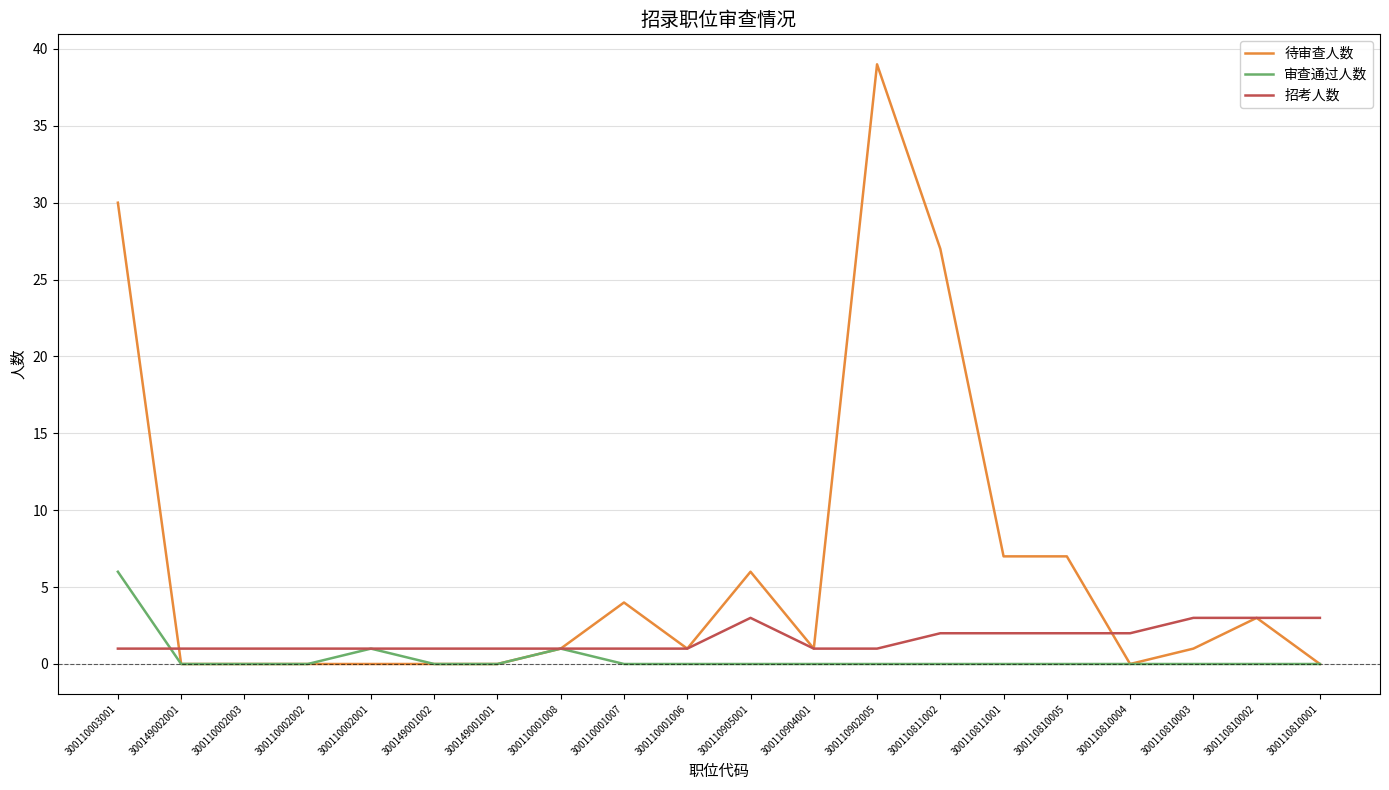

What is the difference between the maximum and minimum values in the 招考人数 series?

2